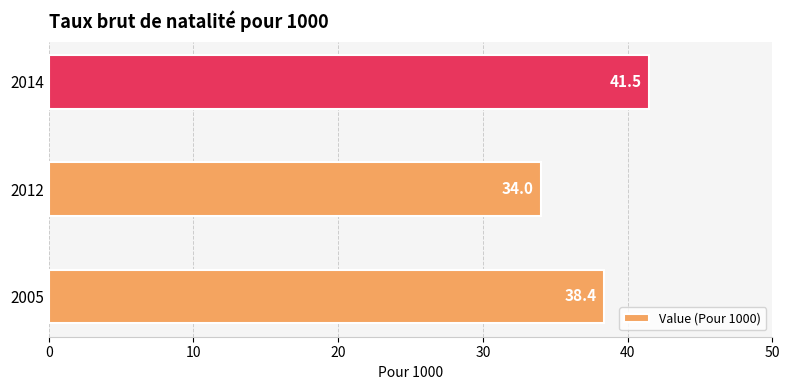

Reading bottom to top, transcribe all the data shown in this chart.

2005=38.4	2012=34.0	2014=41.5